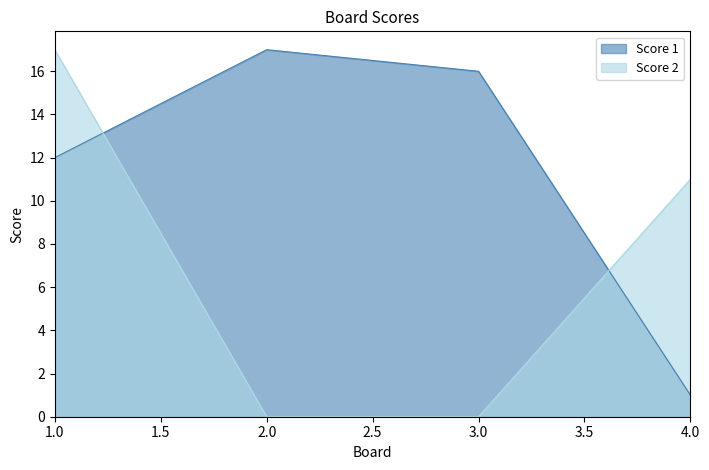

Which series has the largest range (max minus min)?

Score 2